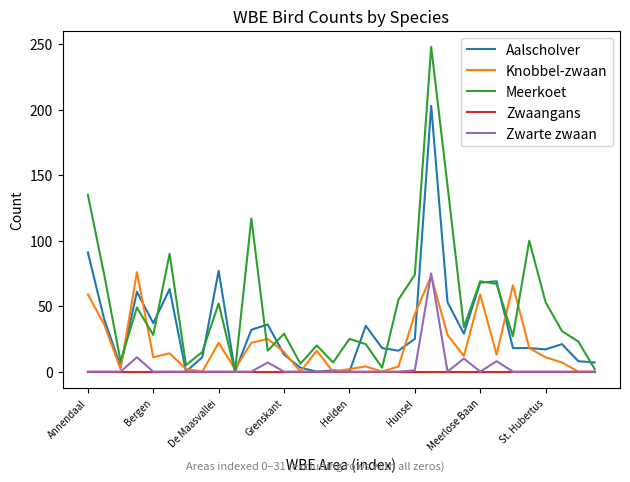

Which series has the largest range (max minus min)?

Meerkoet